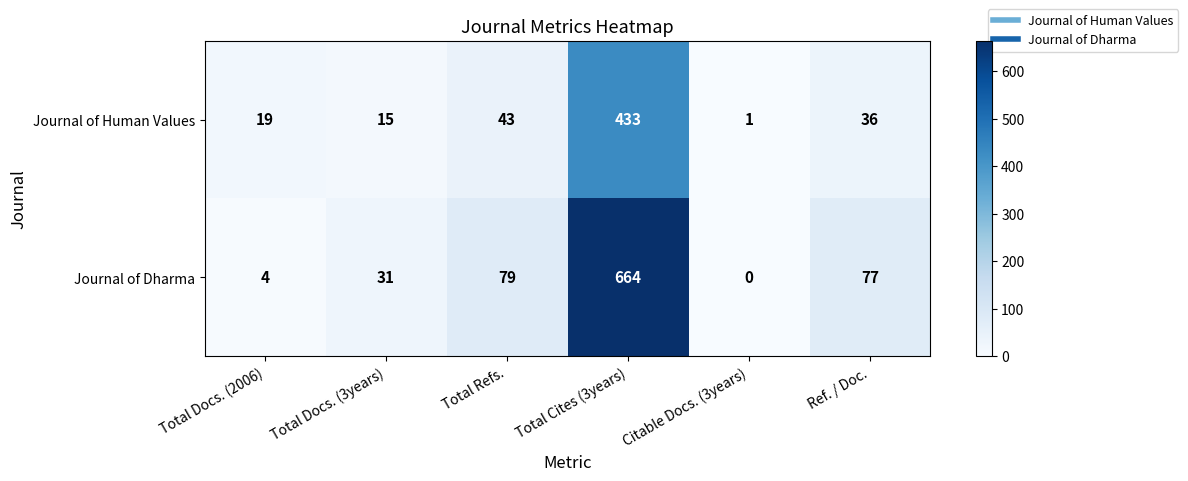

What is the total value across all series at Total Docs. (3years)?

46